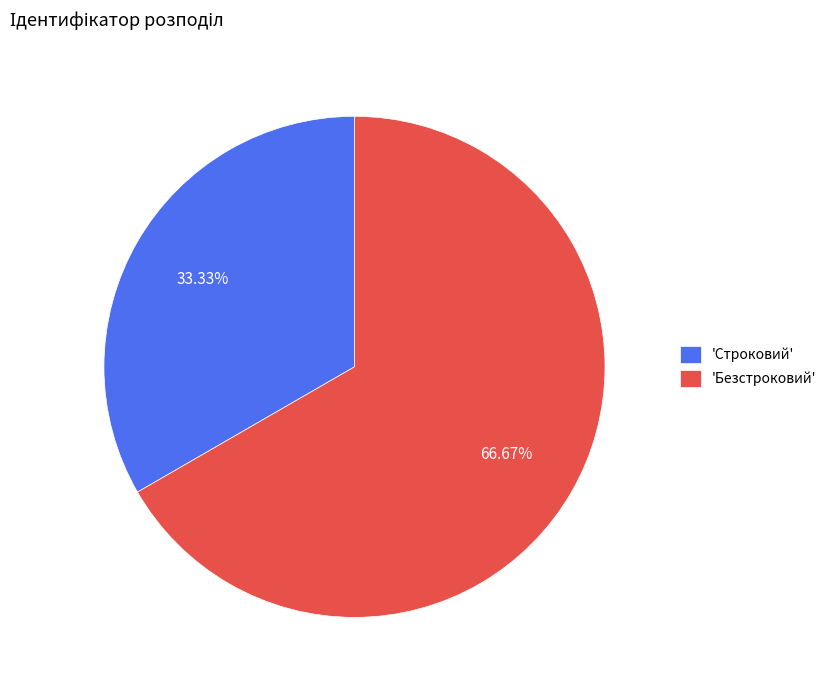

Is the sum of 'Безстроковий' and 'Строковий' greater than half?

Yes